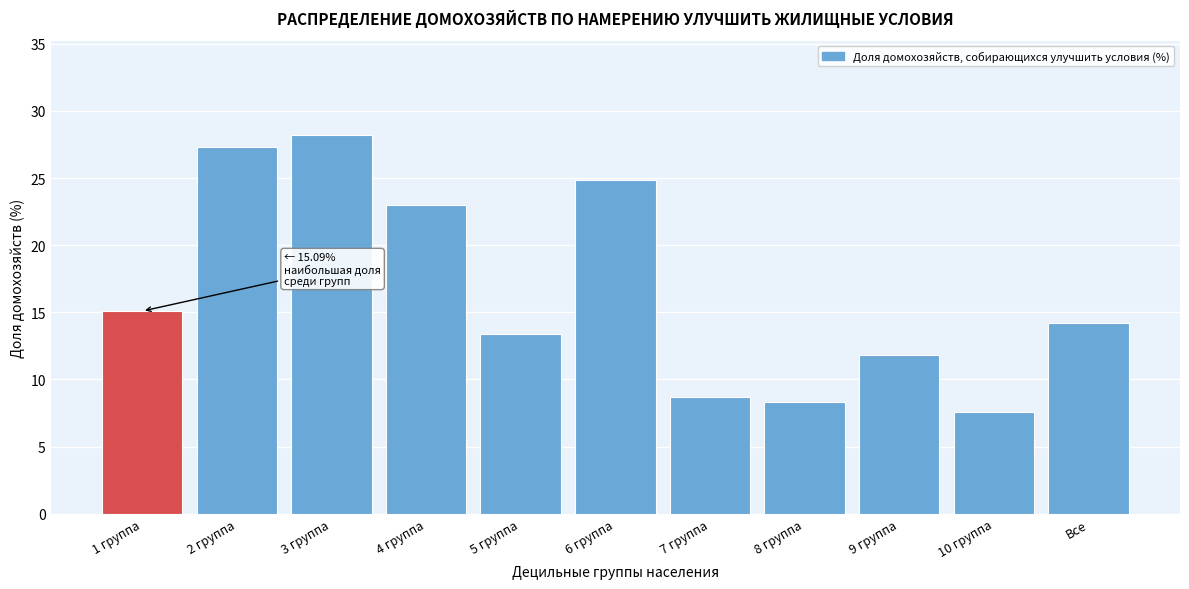

Reading left to right, what are all the values shown in this chart?

15.1	27.3	28.2	23.0	13.4	24.9	8.7	8.3	11.8	7.6	14.2